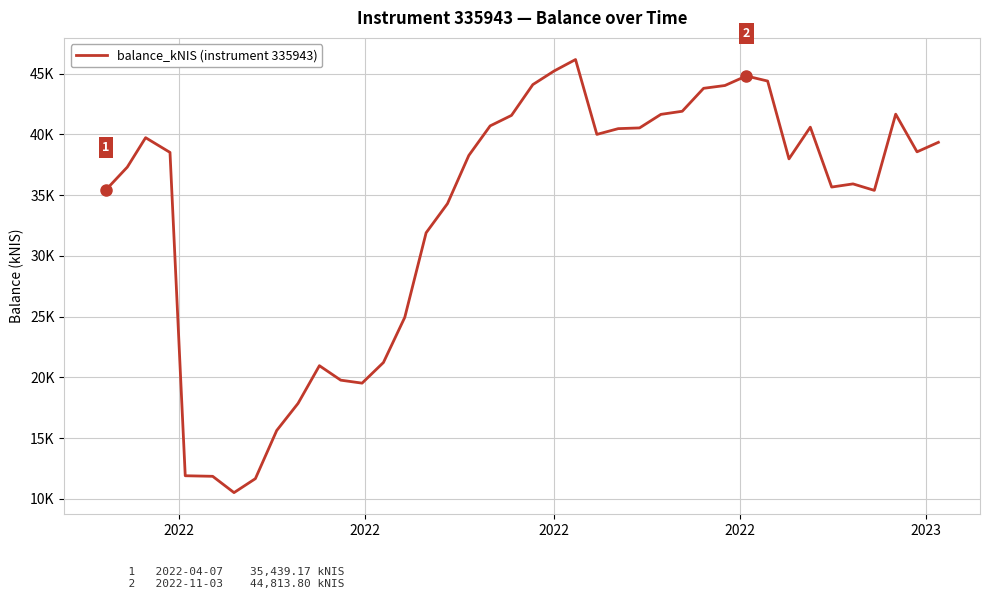

What is the greatest value displayed?

46165.9